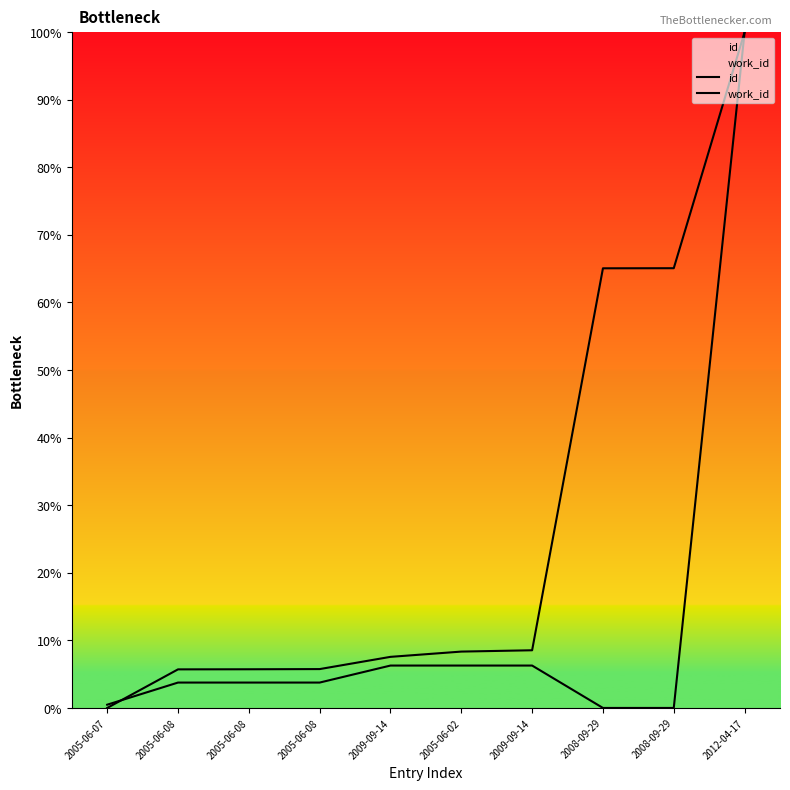

Which series has the largest total across all categories?

id